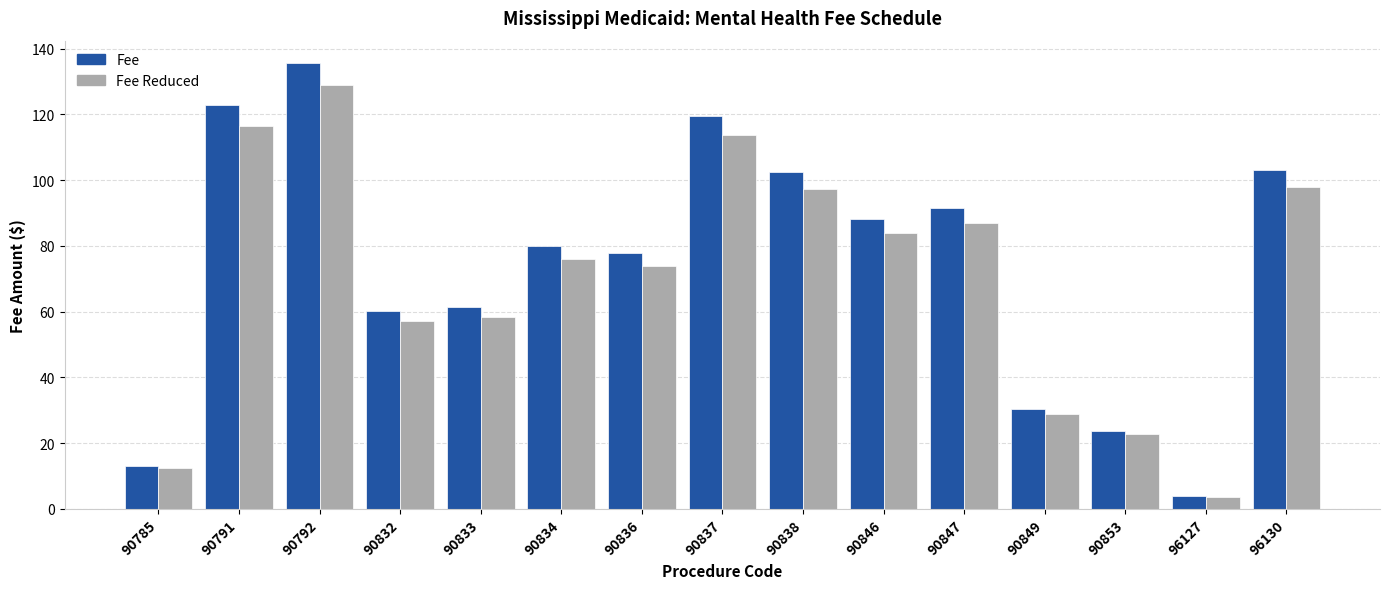

Which series has the largest range (max minus min)?

Fee